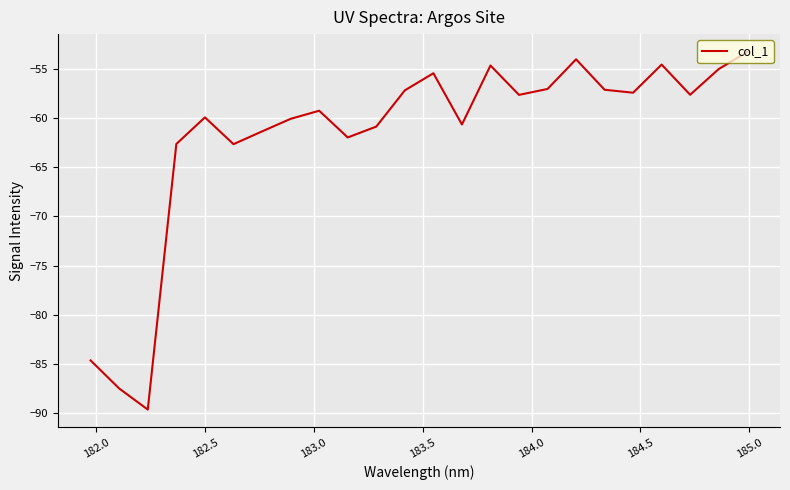

What is the greatest value displayed?

-53.3